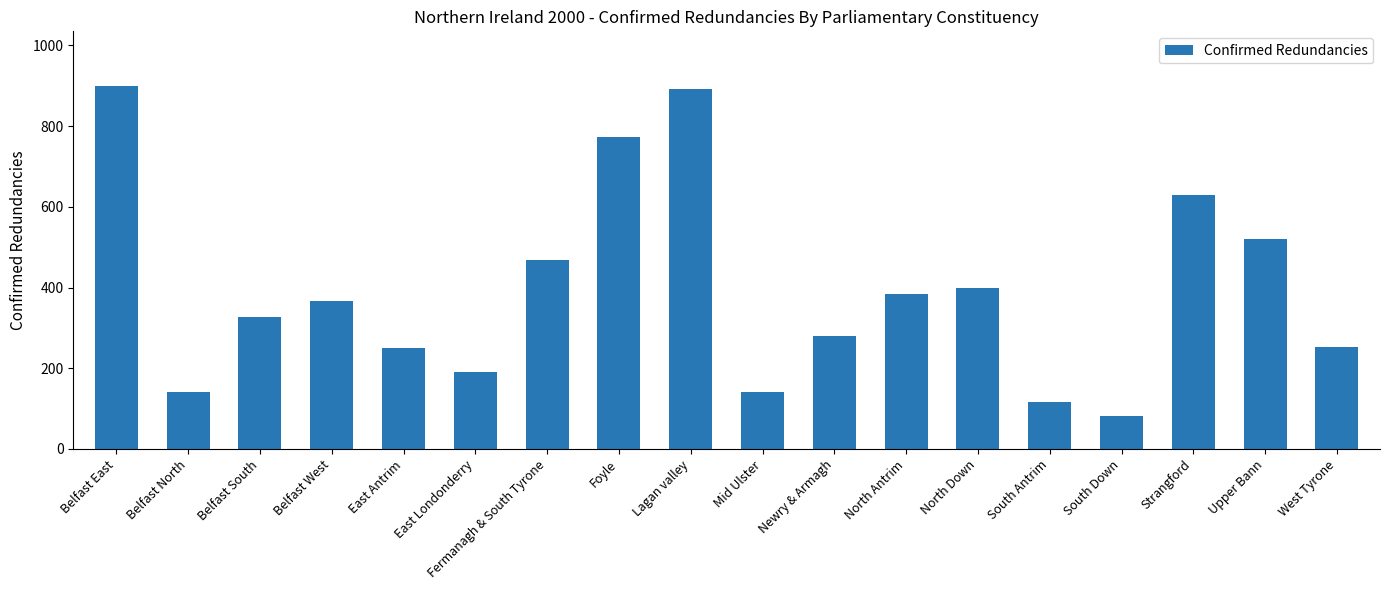

What is the maximum value shown in the chart?

900